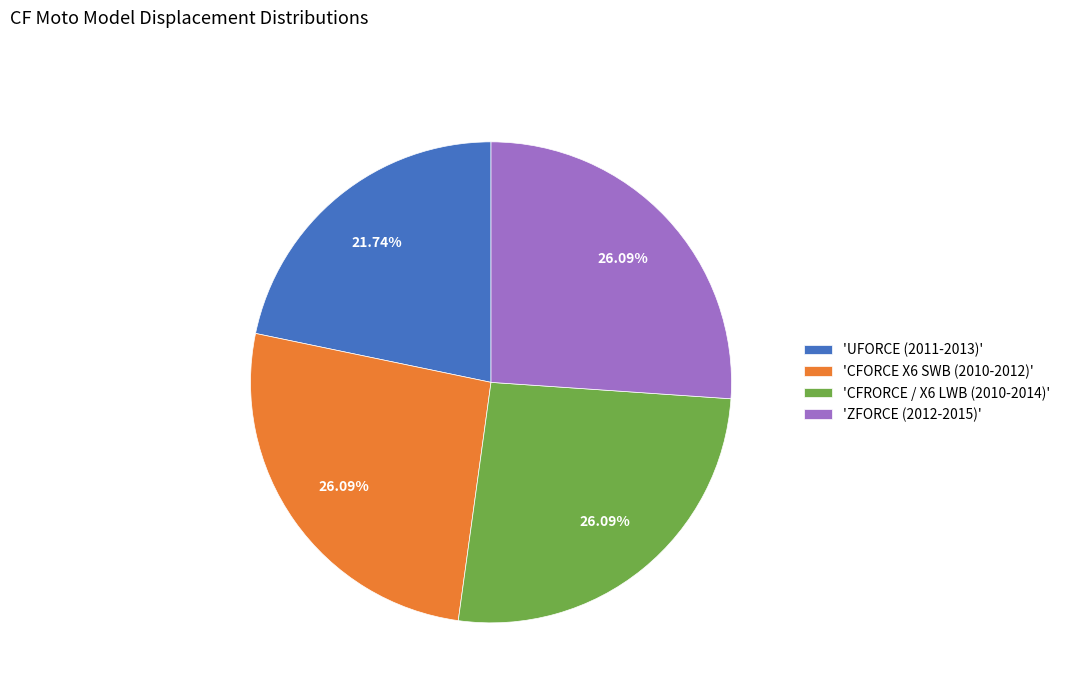

Which slice is the smallest?

'UFORCE (2011-2013)'